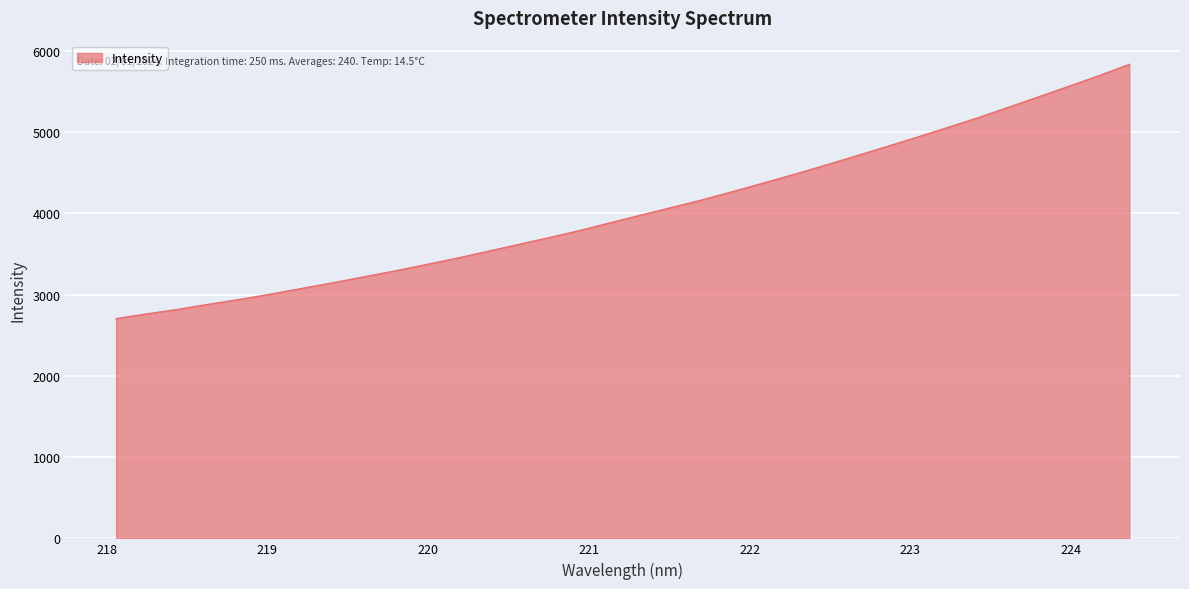

What is the minimum value shown in the chart?

2704.1